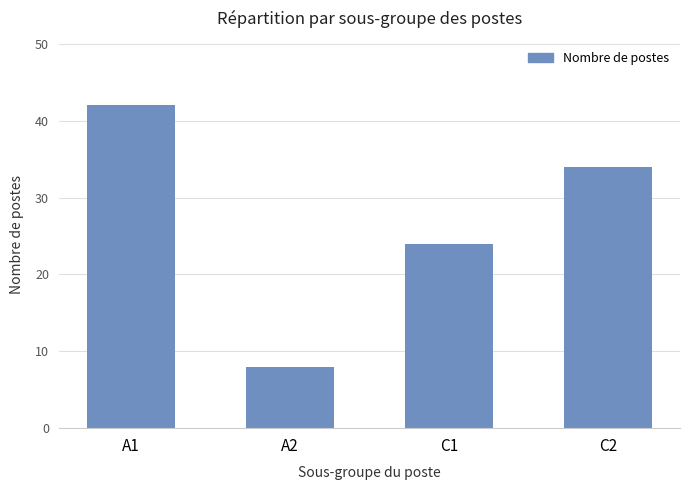

The value at C2 is 34. True or false?

True